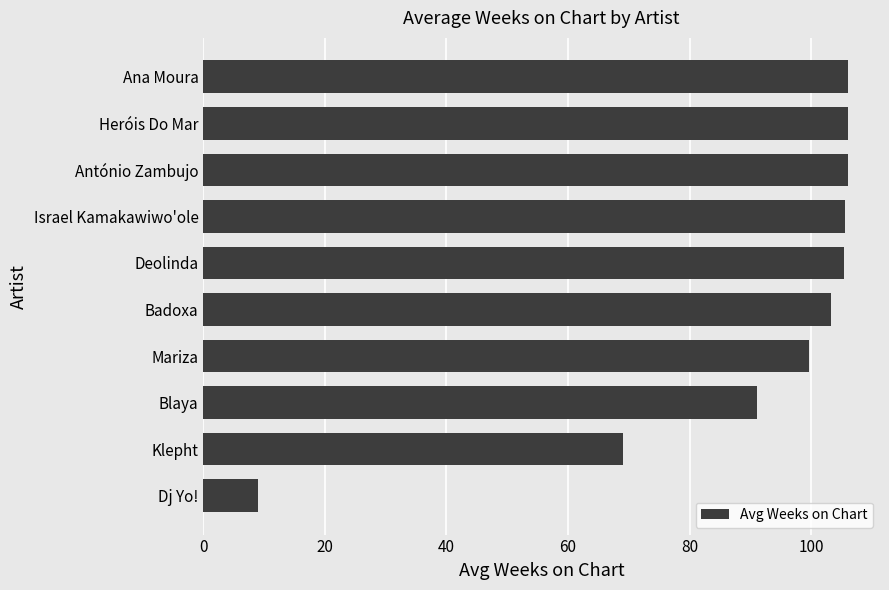

What is the sum of all values?

900.7